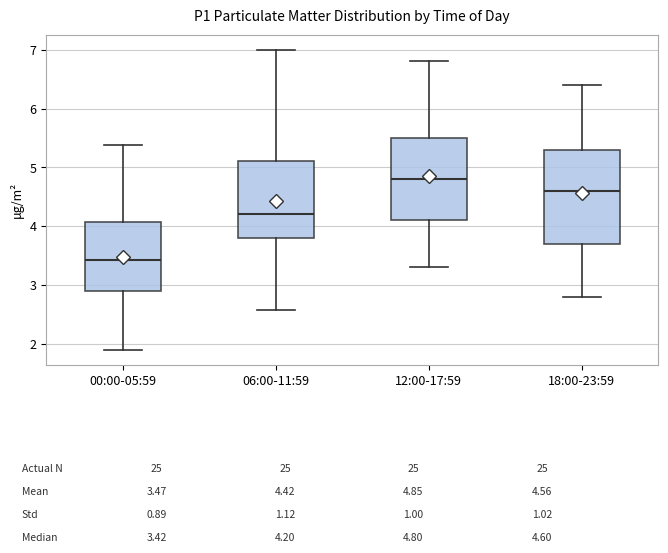

Which box has the highest median line?

12:00-17:59